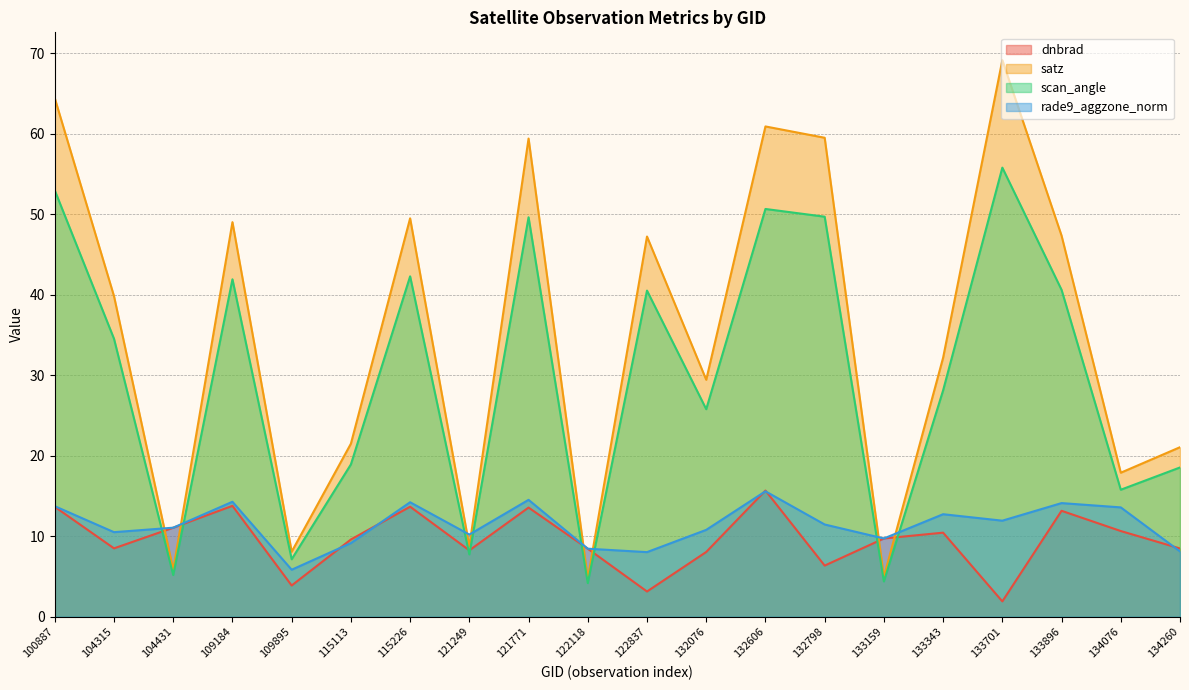

Rank the series at 104431 from lowest to highest value.

scan_angle, satz, dnbrad, rade9_aggzone_norm